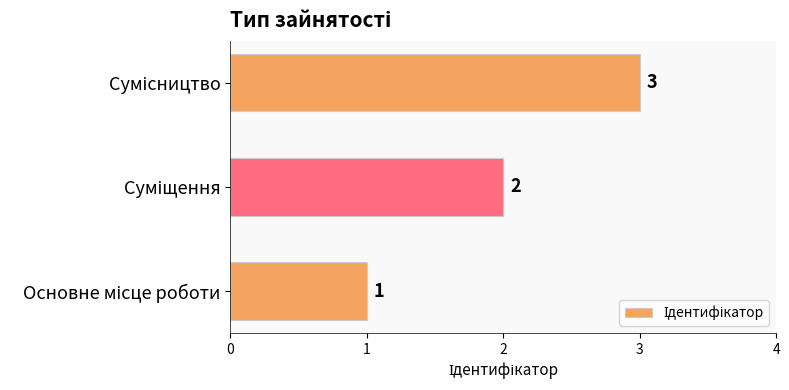

Count the number of categories in the chart.

3